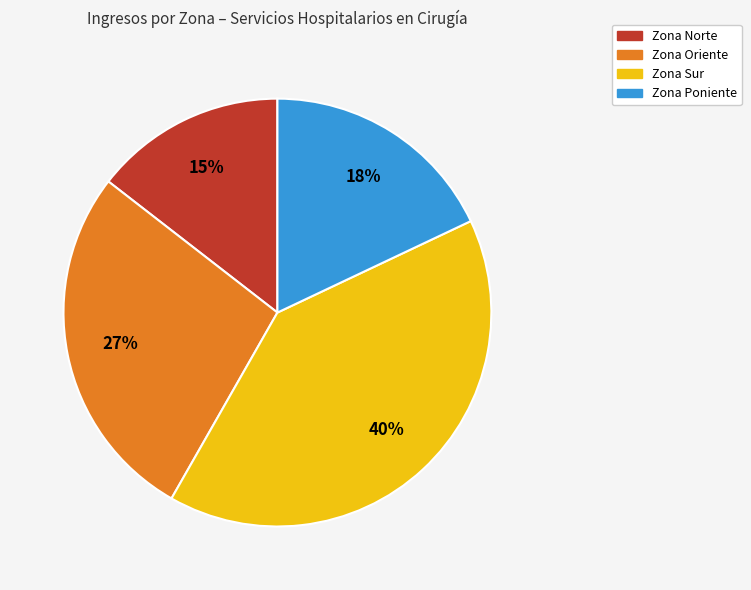

Is there any slice that represents more than half of the pie?

No